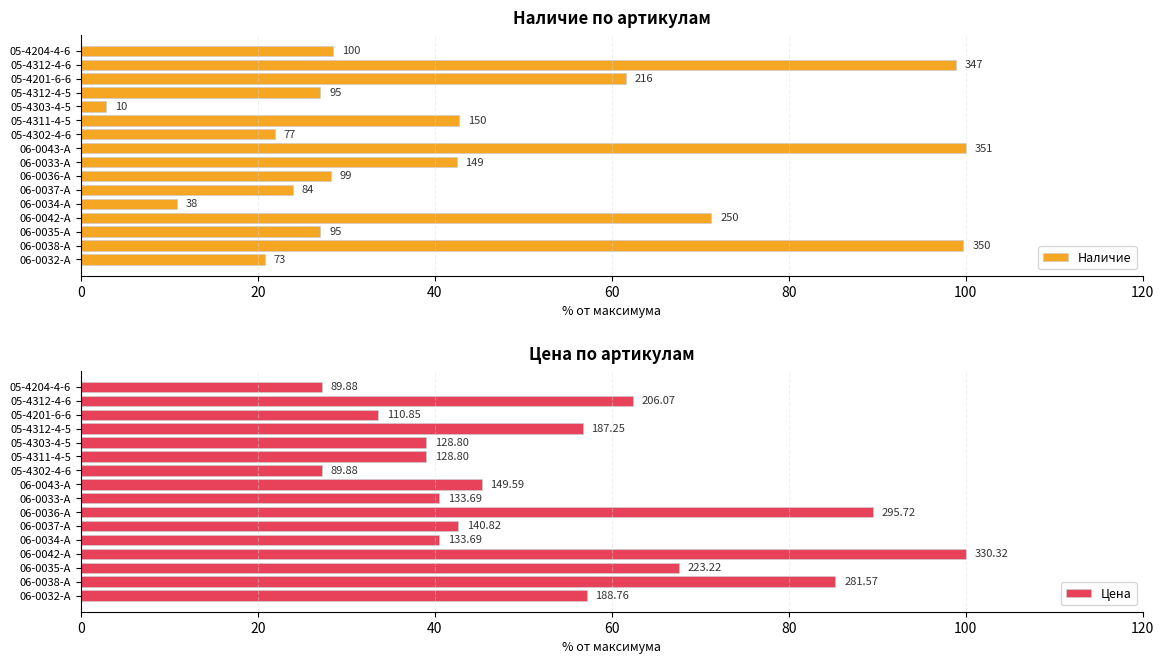

What is the difference between the maximum and minimum values in the Наличие series?

97.2